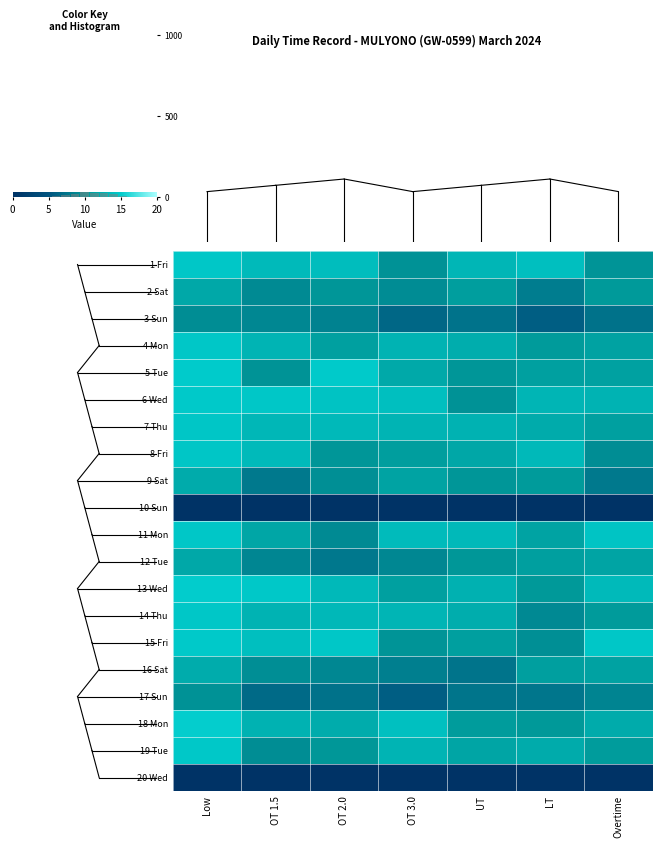

Between 0 and 4, which series saw the biggest shift?

18 Mon